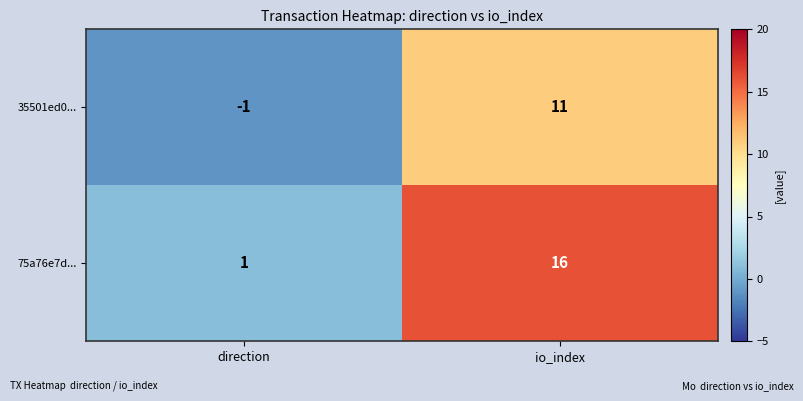

What is the greatest value displayed?

16